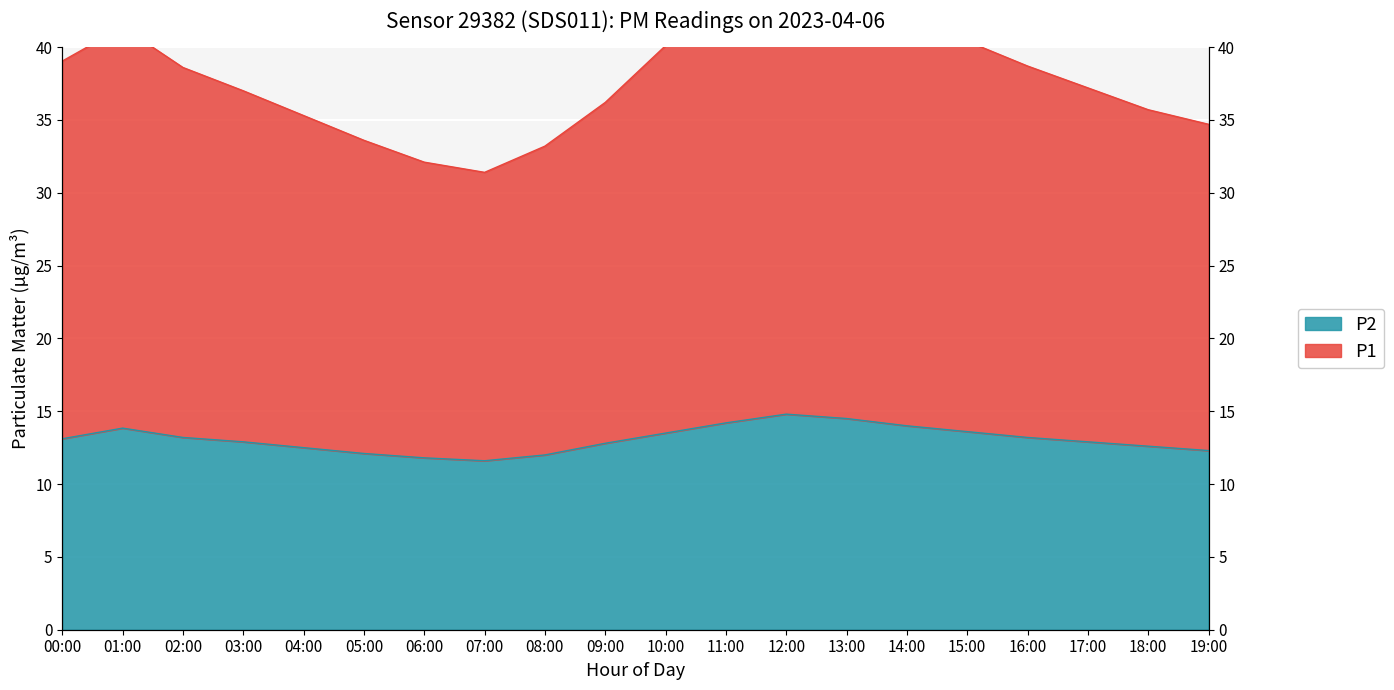

Does the chart display data point markers on the line(s)?

No